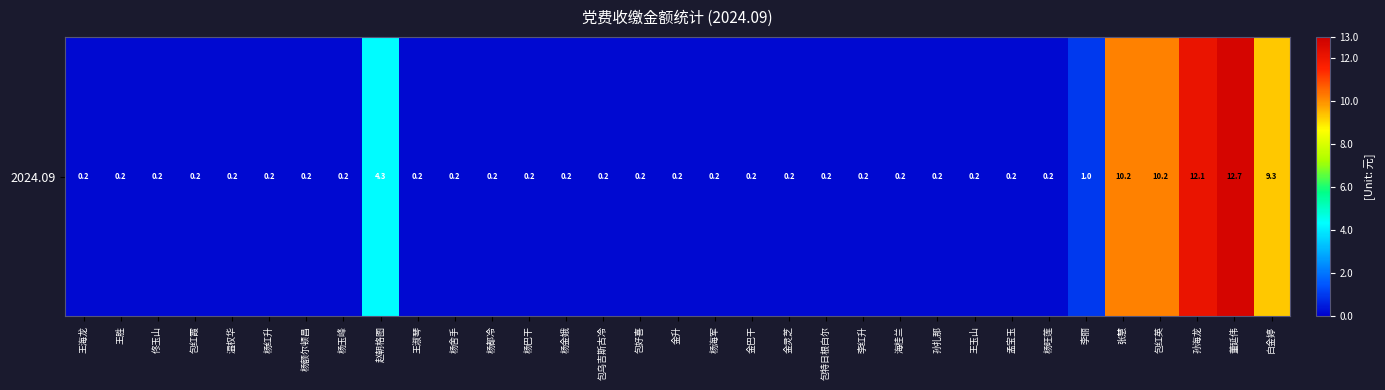

Count the number of categories in the chart.

33